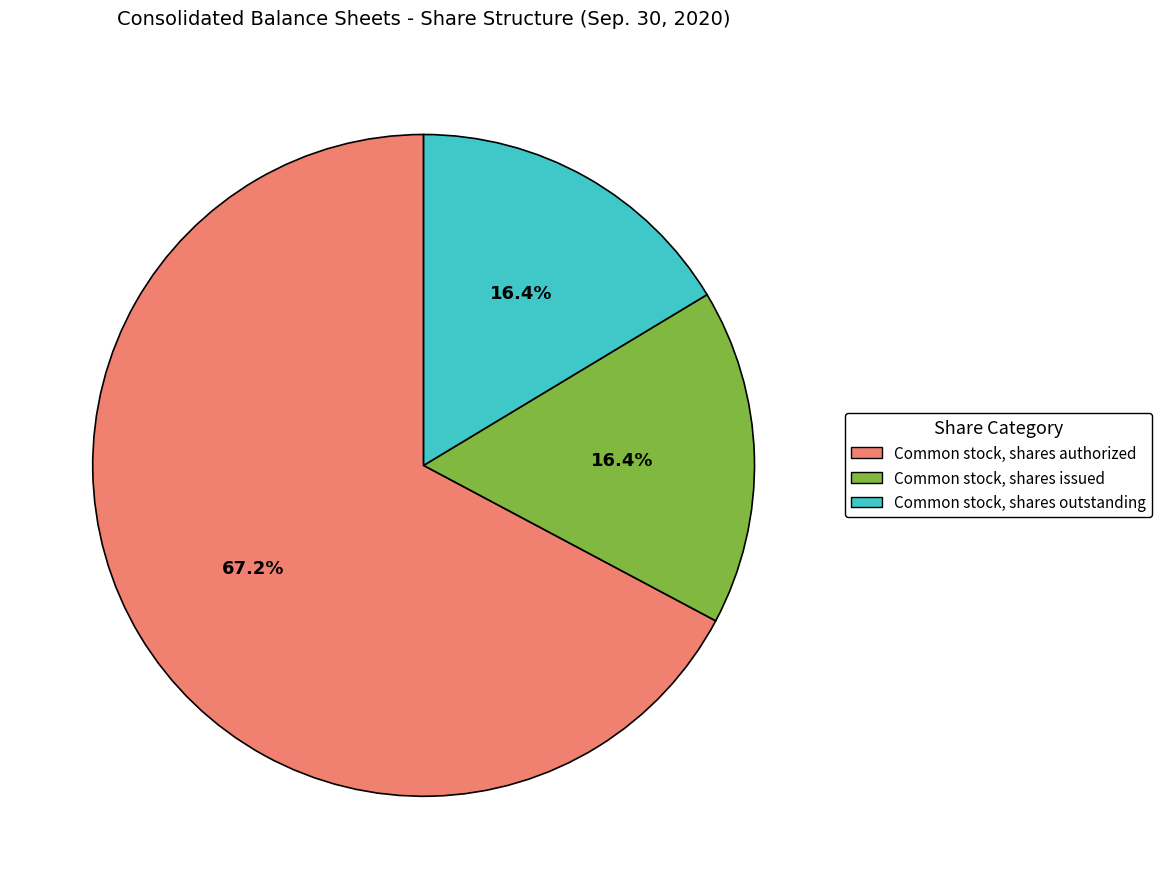

To the nearest percent, what is the combined percentage of Common stock, shares issued and Common stock, shares authorized?

84%